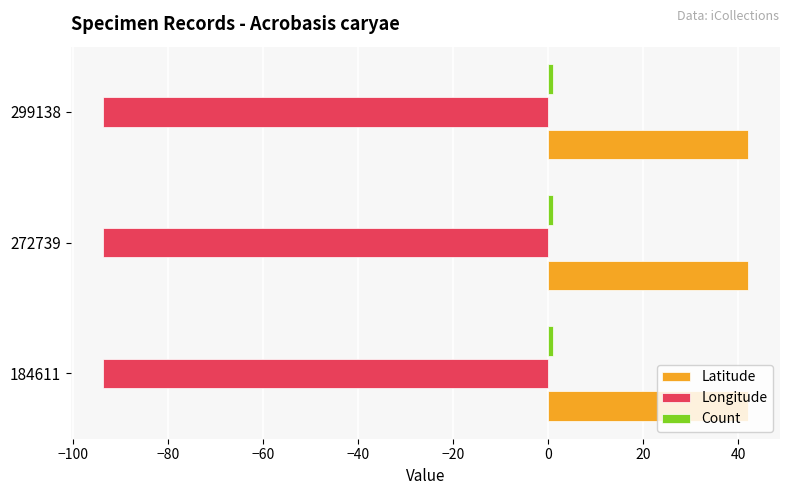

What is the sum of all Longitude values?

-280.9